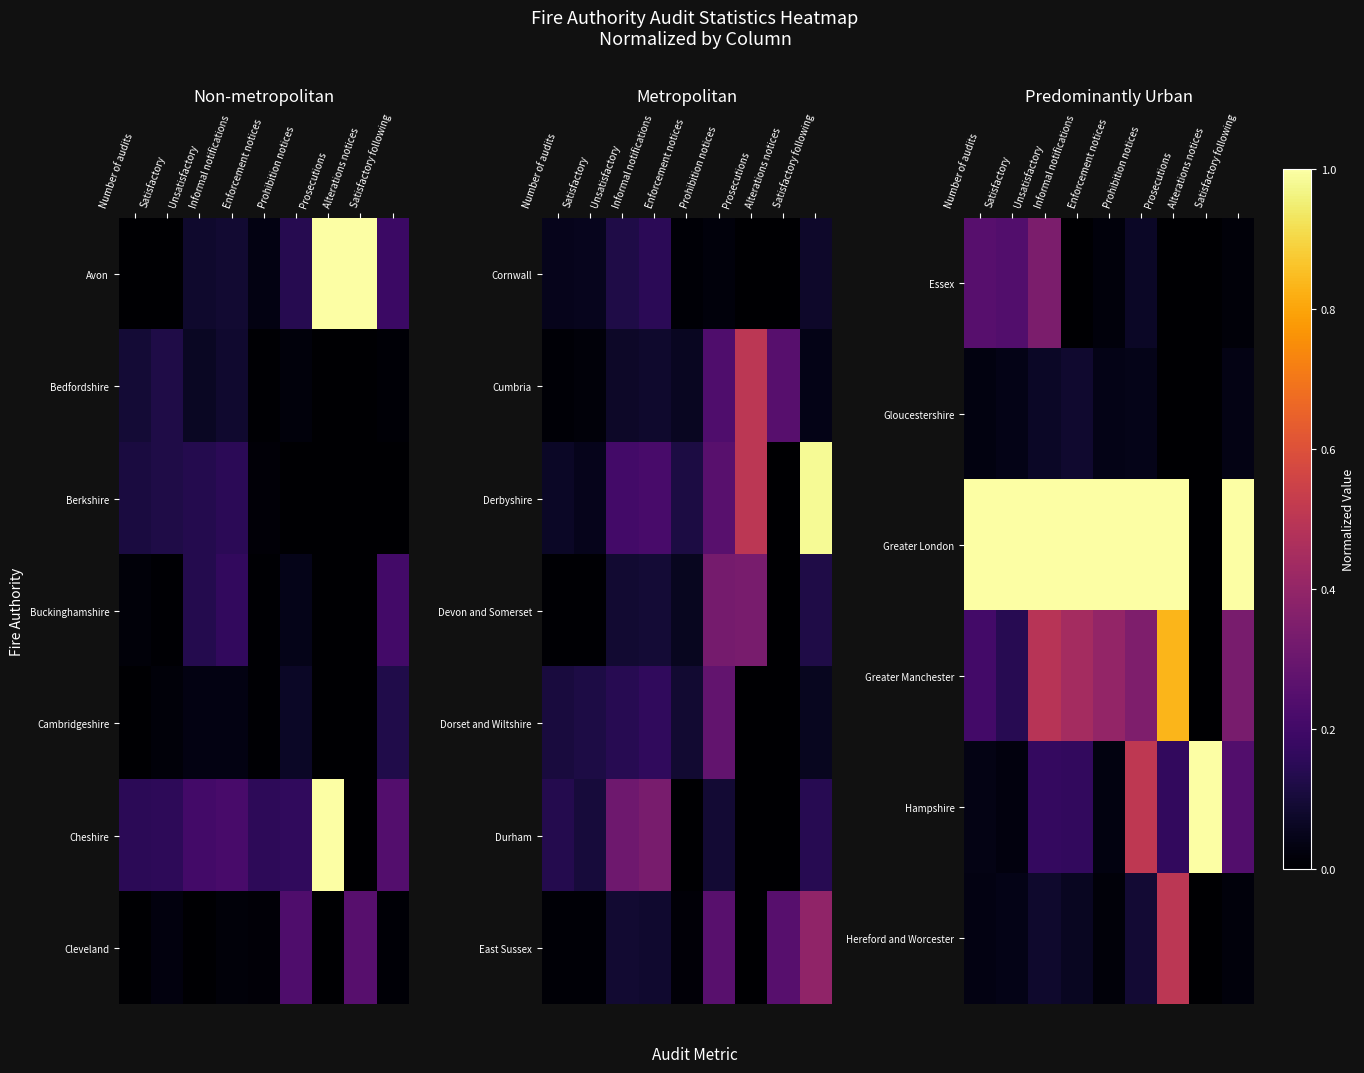

Which category has the highest value in the Greater Manchester series?

Prosecutions